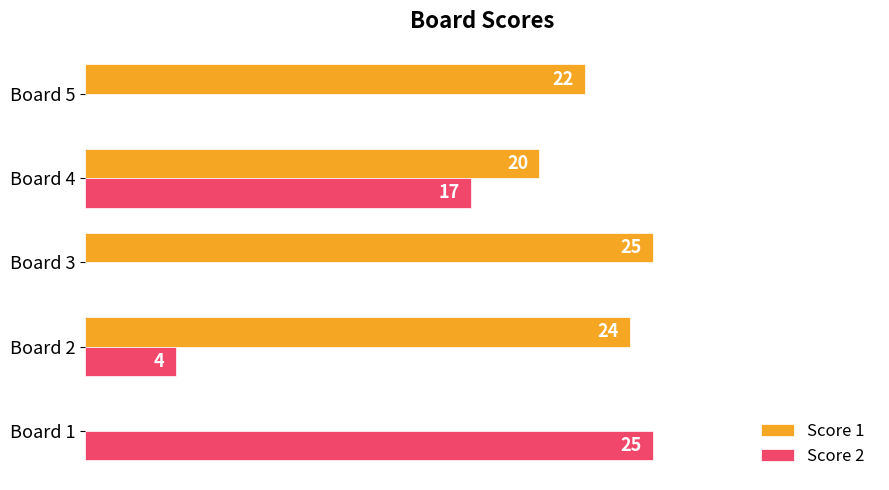

Where is Score 2 nearest to the value 12?

Board 4